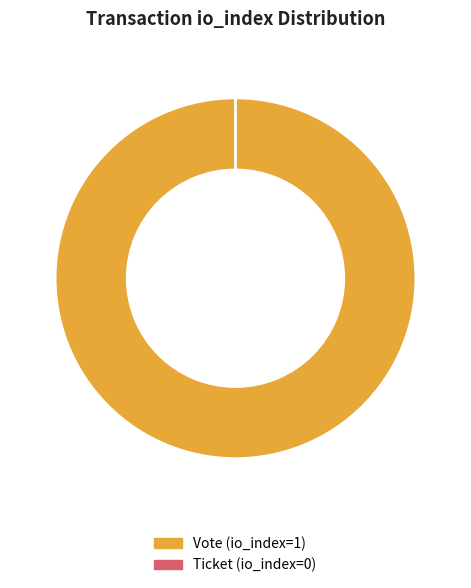

What percentage is NOT represented by Ticket (io_index=0)?

100.0%